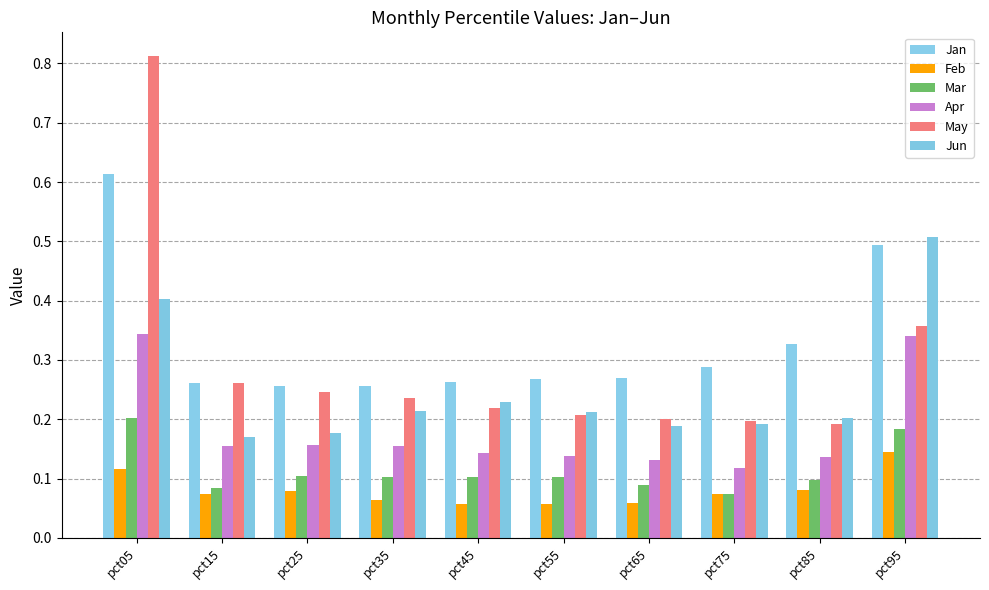

Rank the categories by Feb value from highest to lowest.

pct95, pct05, pct85, pct25, pct75, pct15, pct35, pct65, pct55, pct45